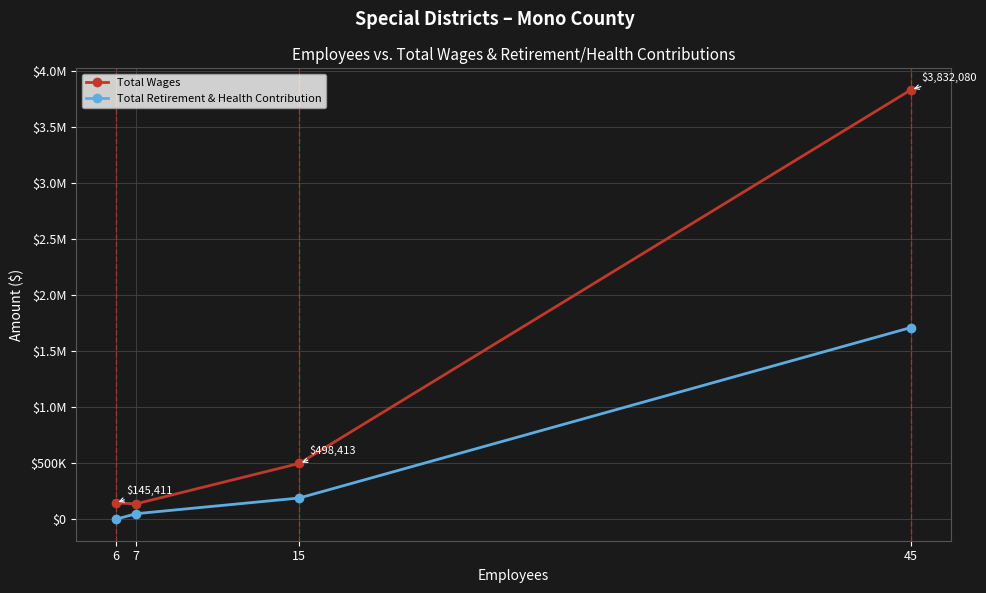

What are all the series names shown in the legend?

Total Wages, Total Retirement & Health Contribution